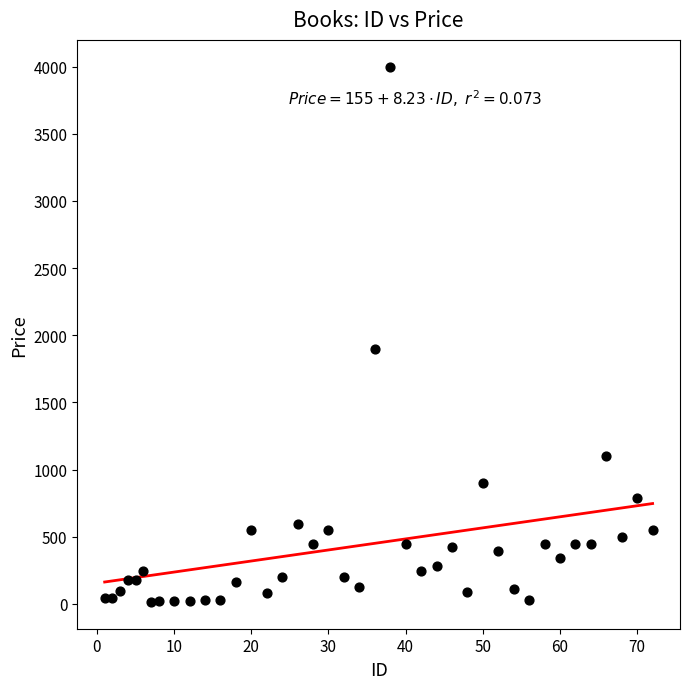

What Y value in the scatter plot is closest to 2007?

1900